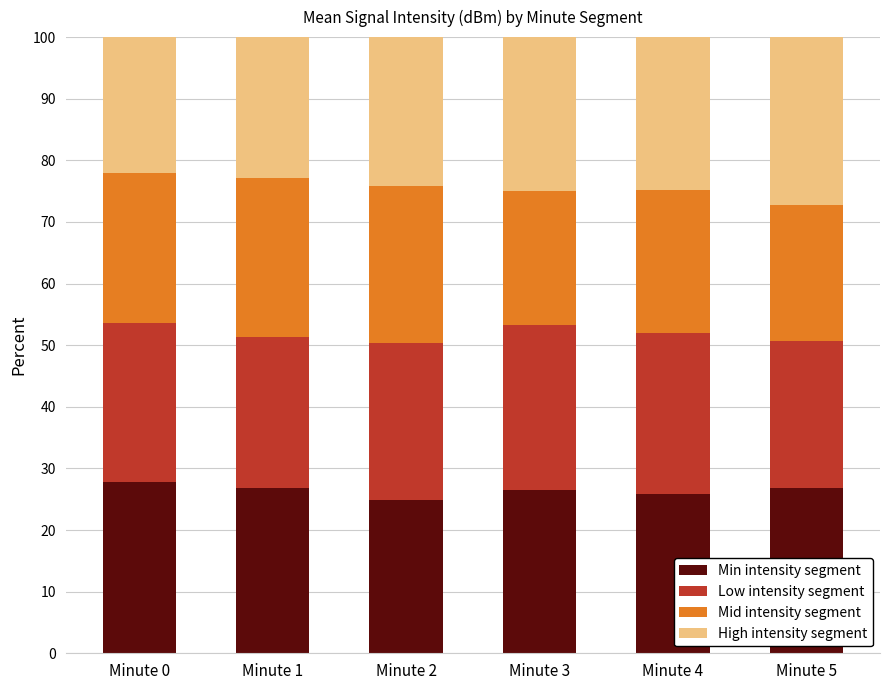

What are all the series names shown in the legend?

Min intensity segment, Low intensity segment, Mid intensity segment, High intensity segment